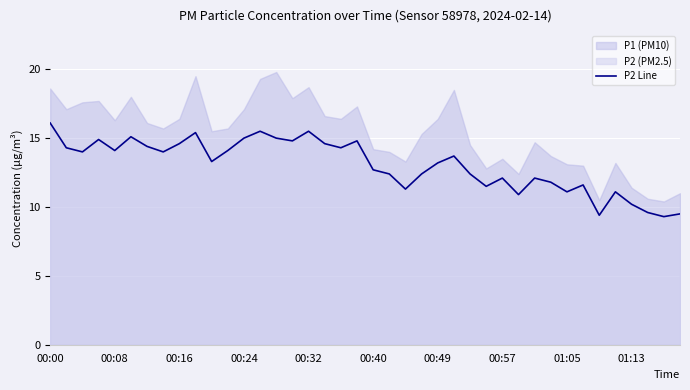

What is the maximum value for P2 Line?

16.1